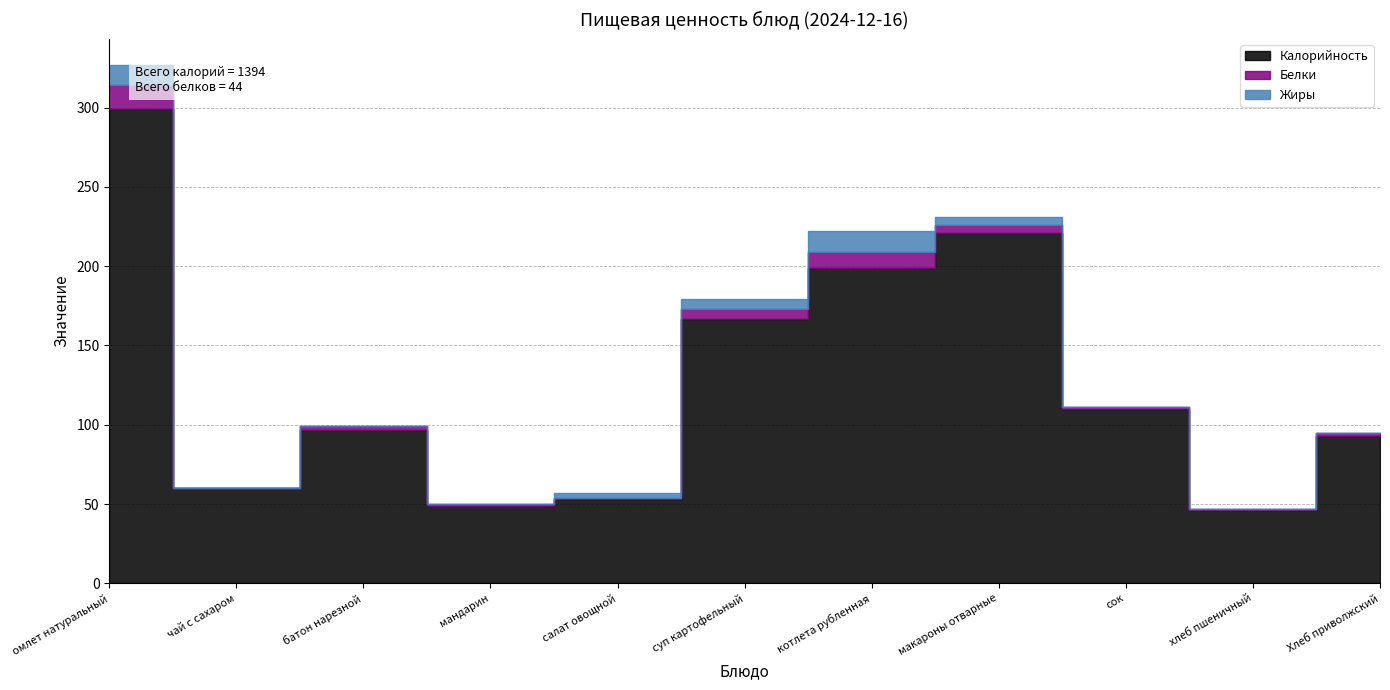

Which category has the lowest value in the Белки series?

чай с сахаром